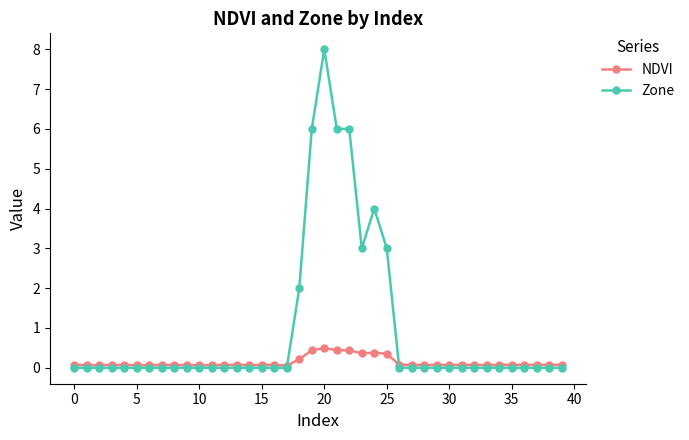

True or false: NDVI has more than 2 interior local peaks.

True